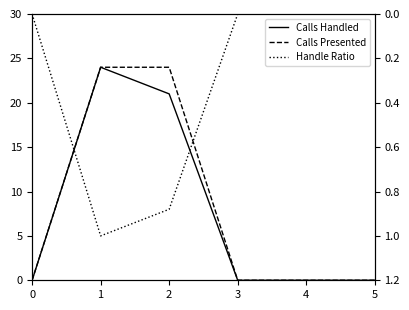

What is the sum of all Handle Ratio values?

1.9